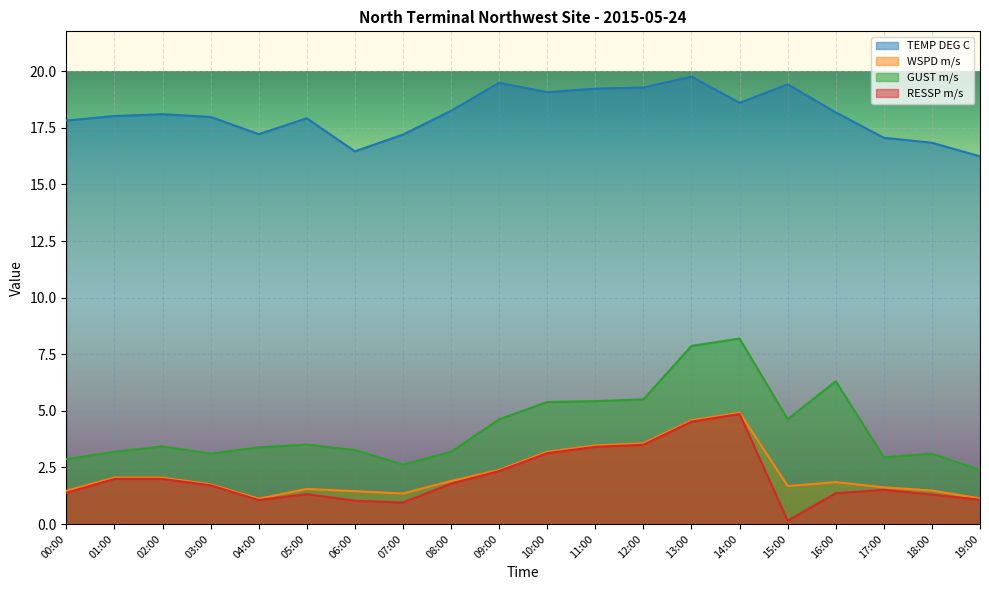

Does the chart display data point markers on the line(s)?

No